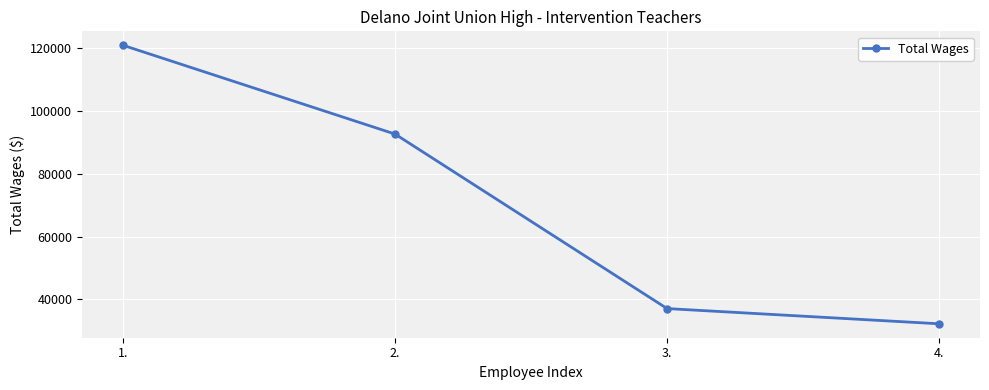

Which label corresponds to the largest value in the chart?

1.